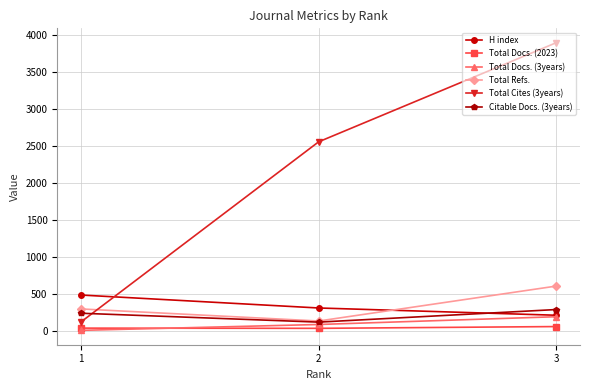

The value of Citable Docs. (3years) at 2 is 116. True or false?

True